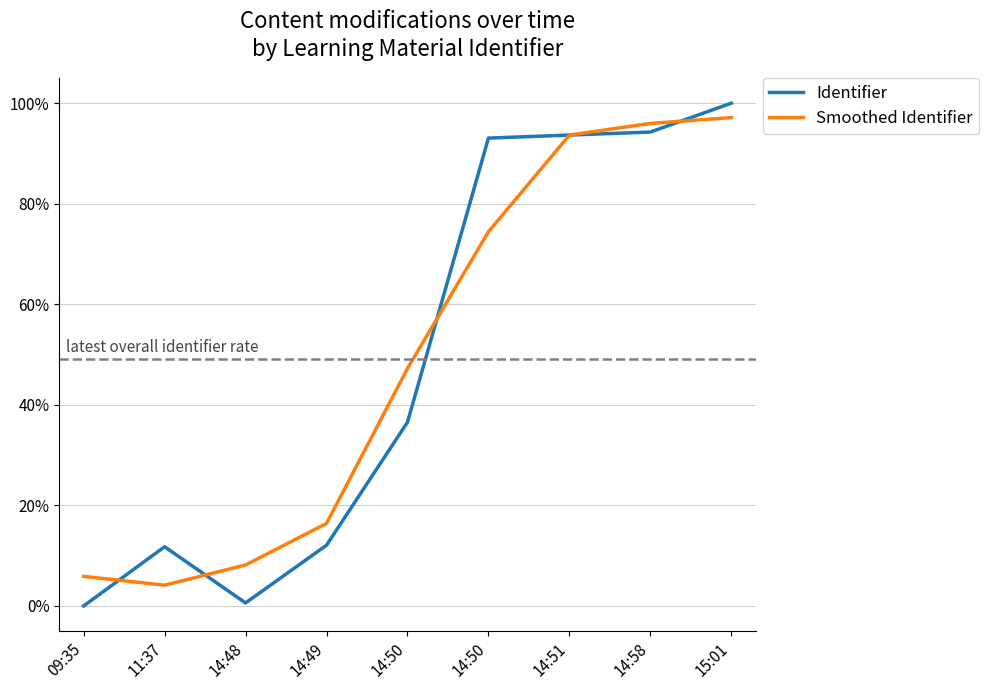

What are all the series names shown in the legend?

Identifier, Smoothed Identifier